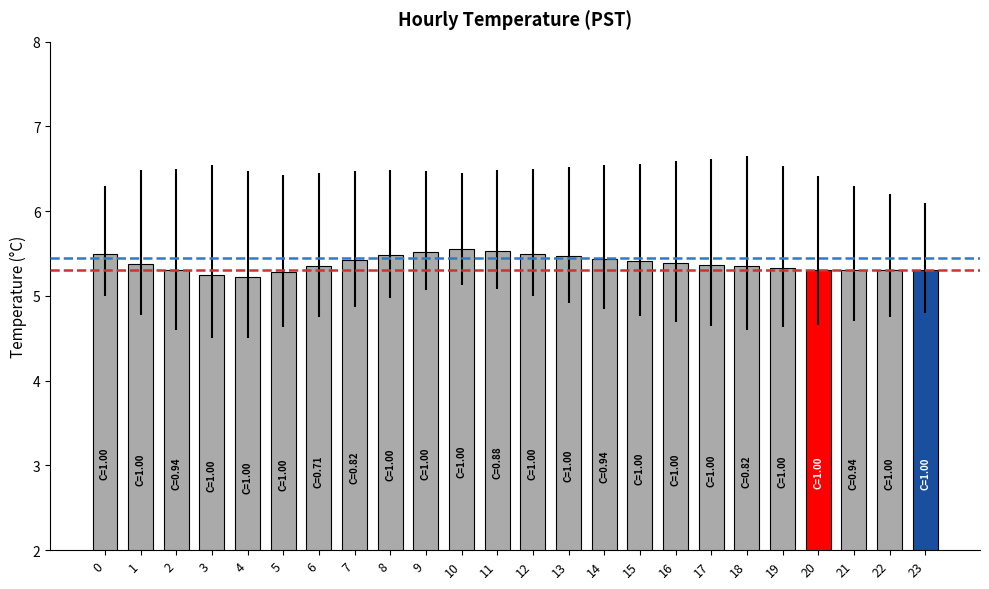

Are the bars horizontal?

No